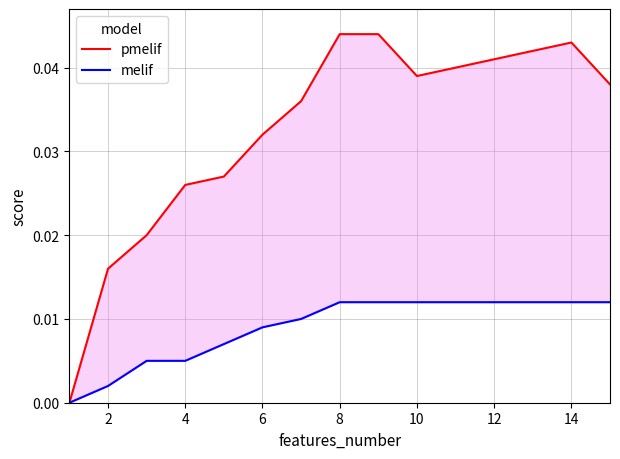

Is the value of melif at 9 greater than the value of pmelif at 16?

No